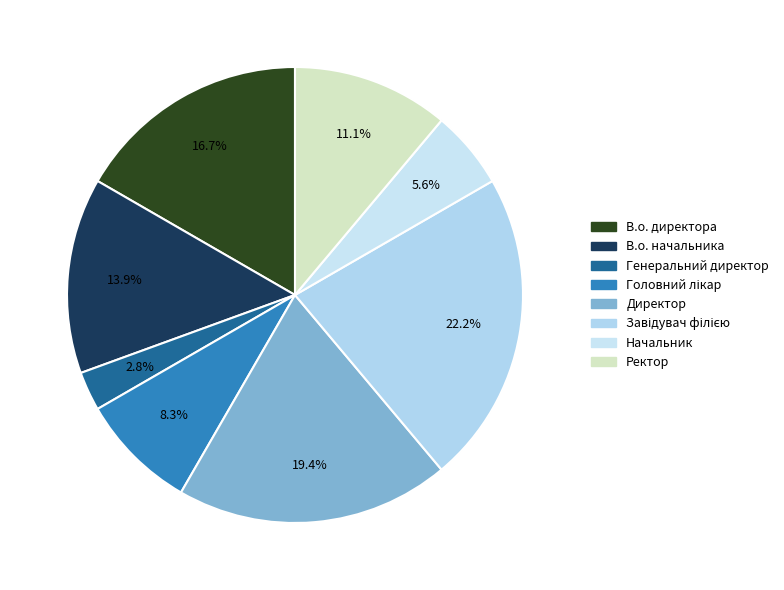

To the nearest percent, what is the difference between the Ректор and Генеральний директор slice percentages?

8%